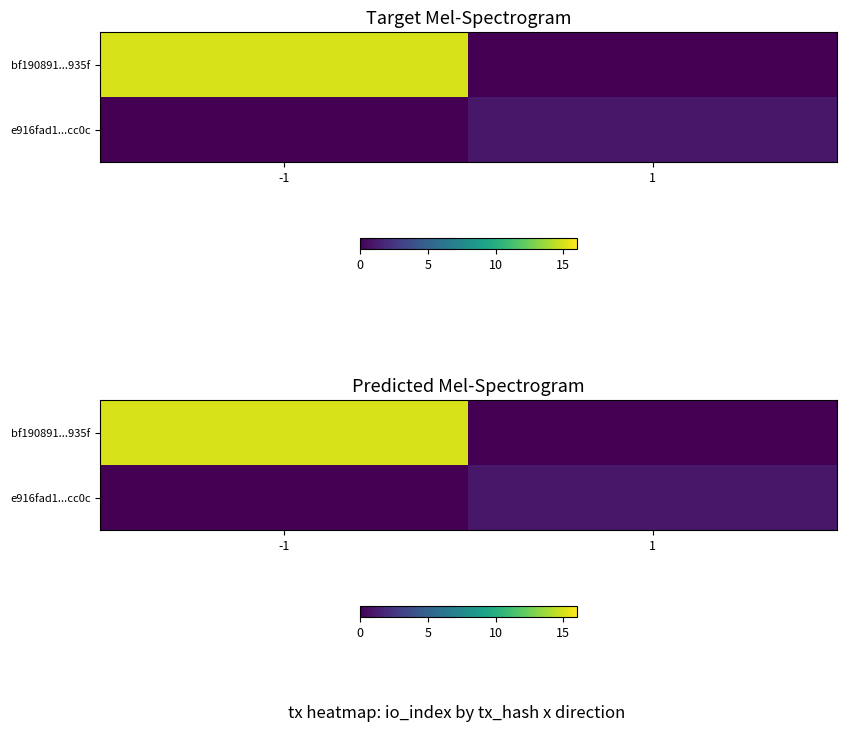

True or false: e916fad1...cc0c has a value of 1 at 1.

True